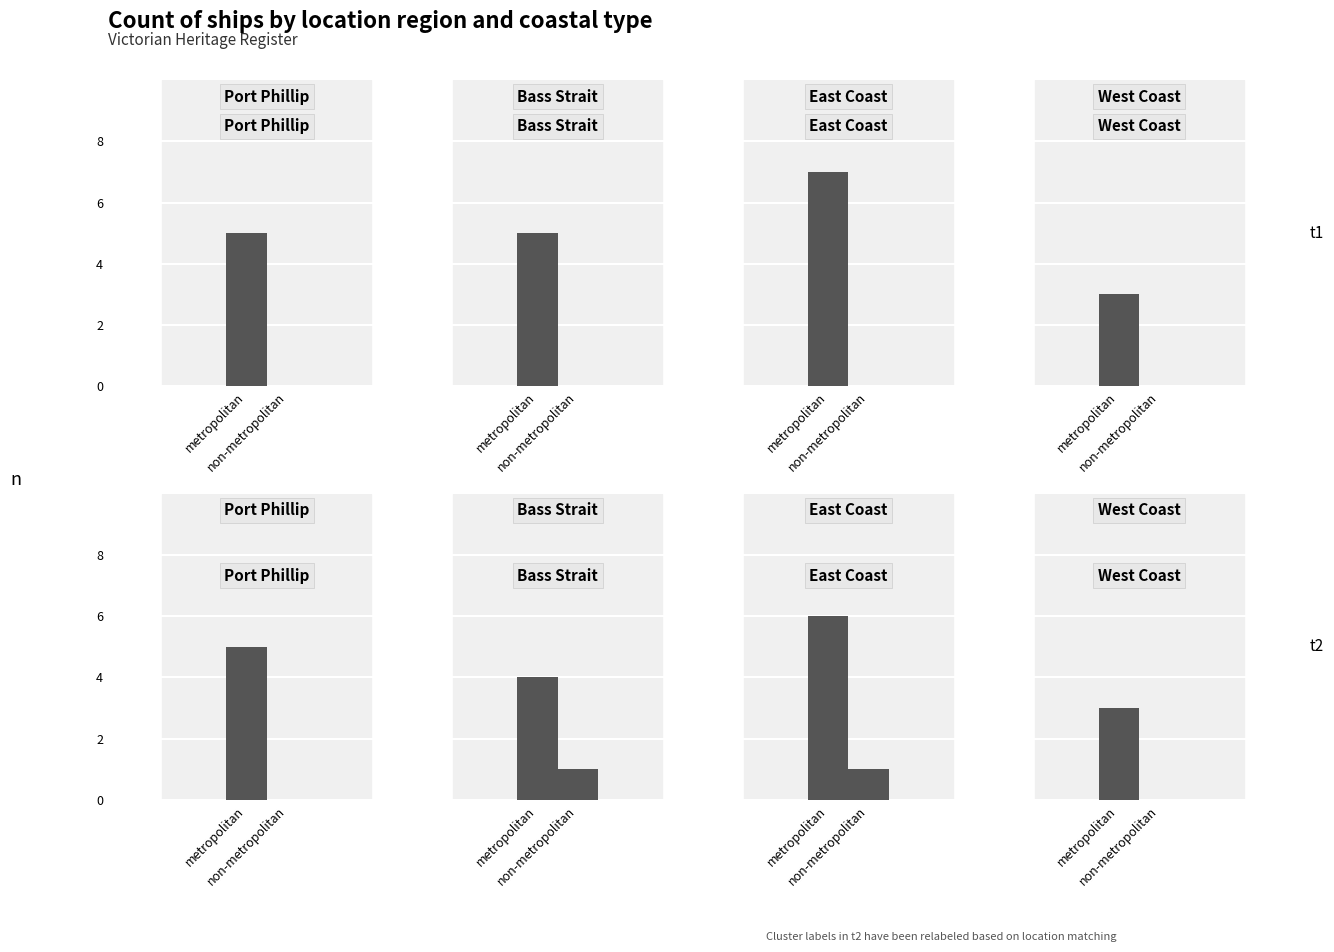

Approximately how many times larger is the value at East Coast compared to West Coast?

2.3